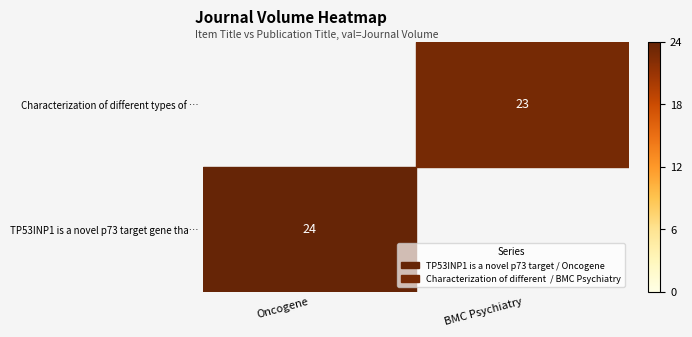

True or false: TP53INP1 is a novel p73 target gene tha… has a value of 24 at Oncogene.

True